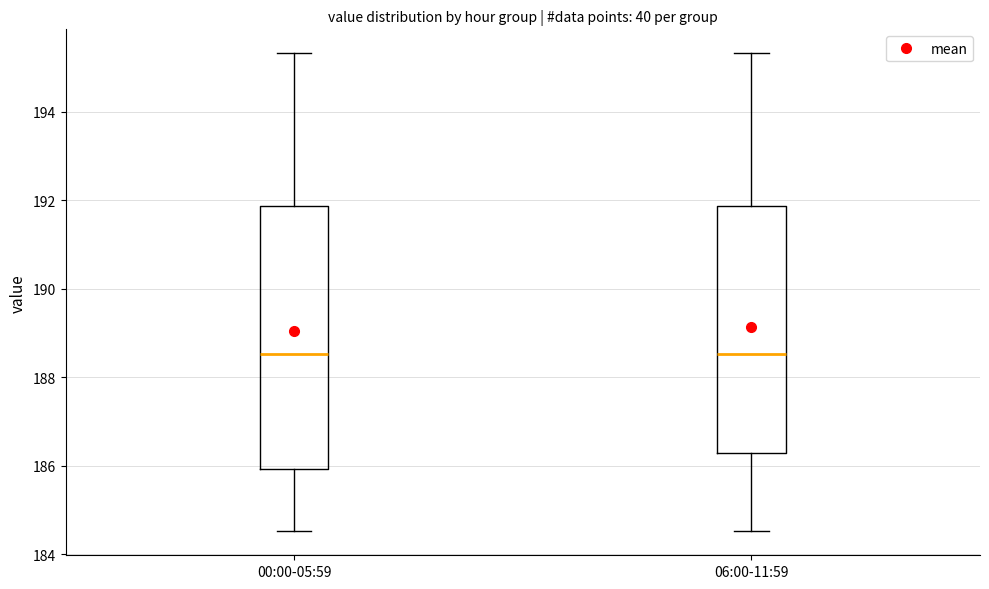

Where does the lower whisker of the box for 00:00-05:59 end on the y-axis? The values are not printed on the chart, so give them approximately, as read against the axis.

184.6